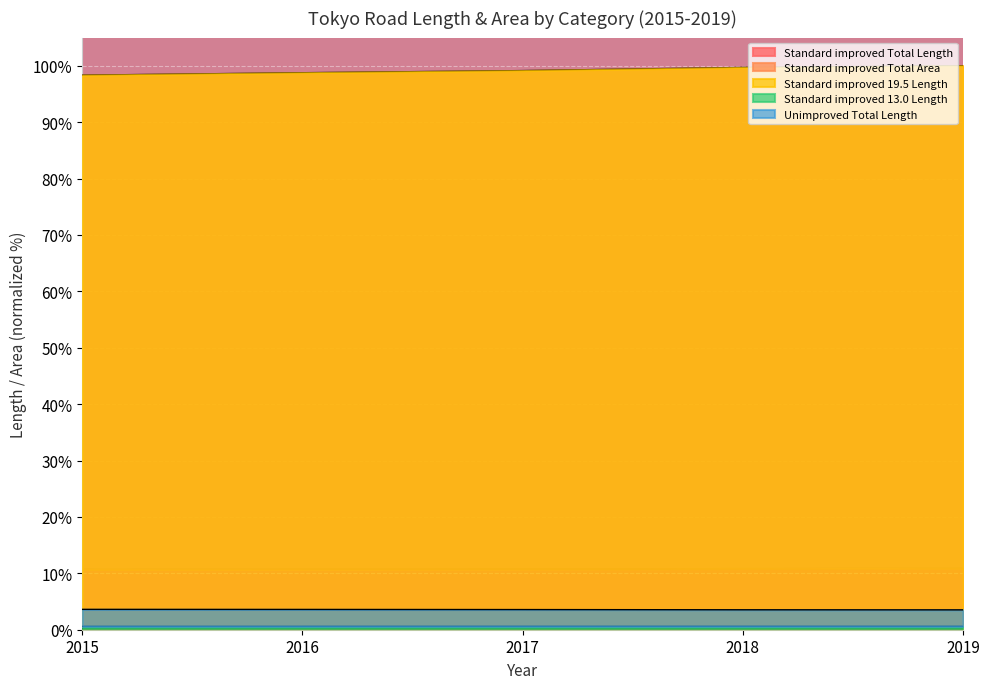

What is the sum of the Standard improved 13.0 Length values at 2015 and 2018?

1.2